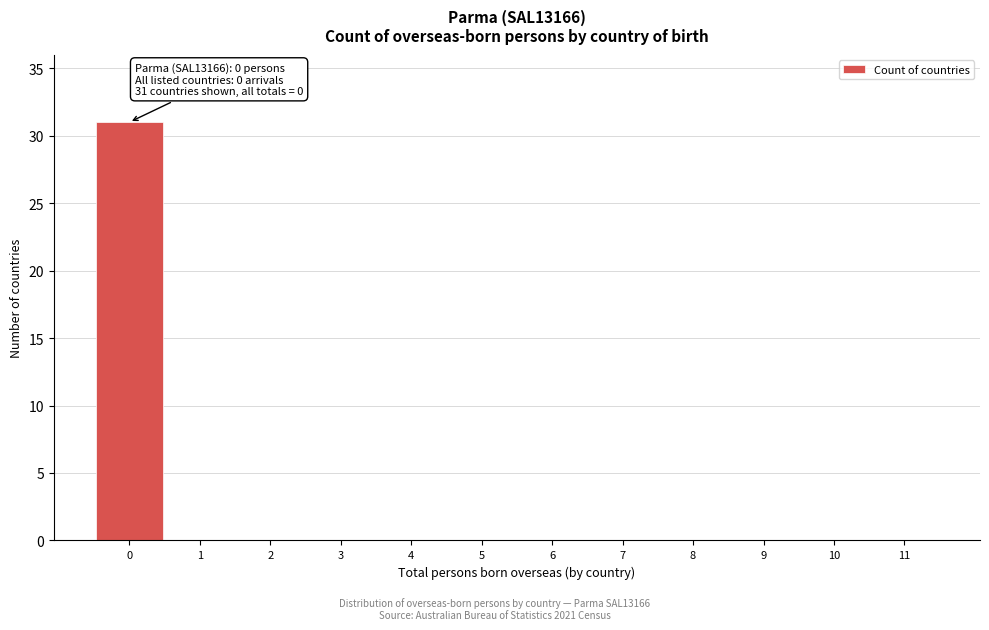

Which range on the x-axis has the tallest bar?

-0.5 to 0.5